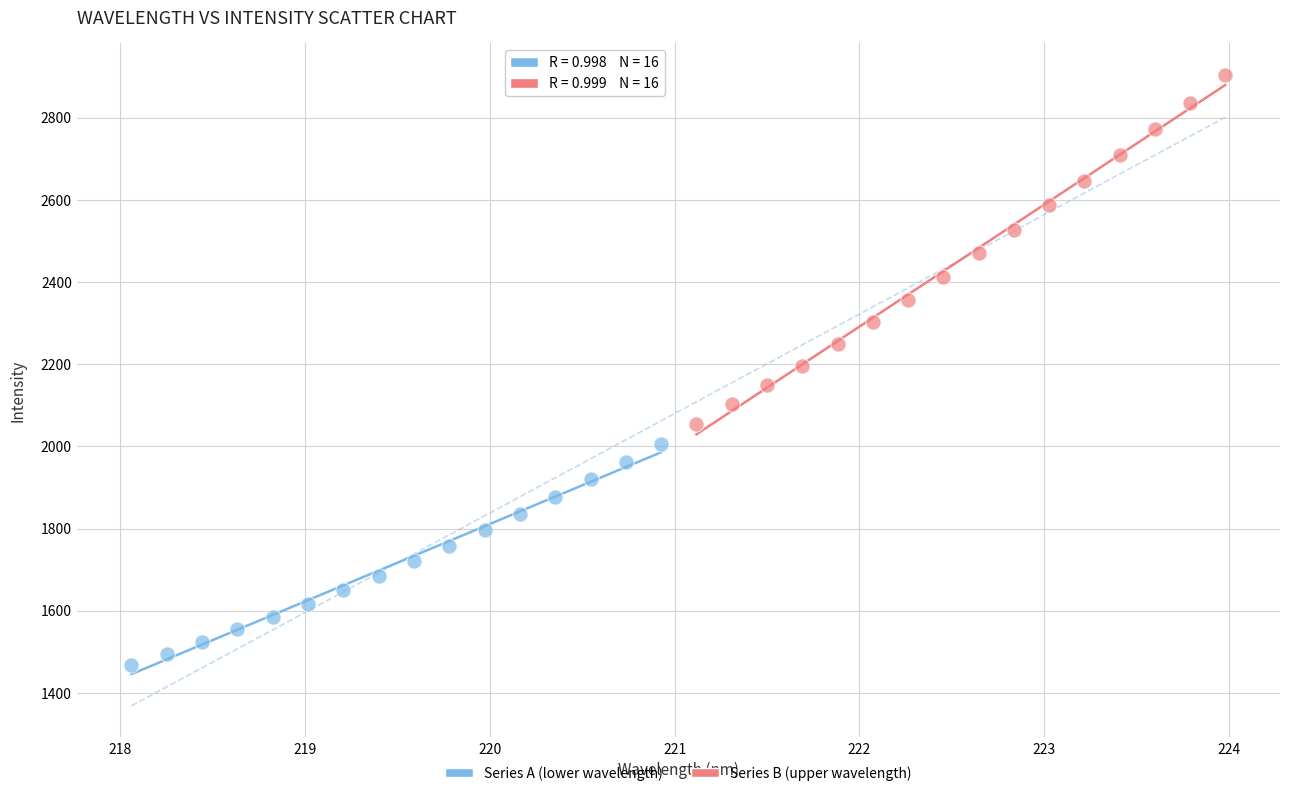

Which series has the widest spread of Y values?

Series B (upper wavelength)